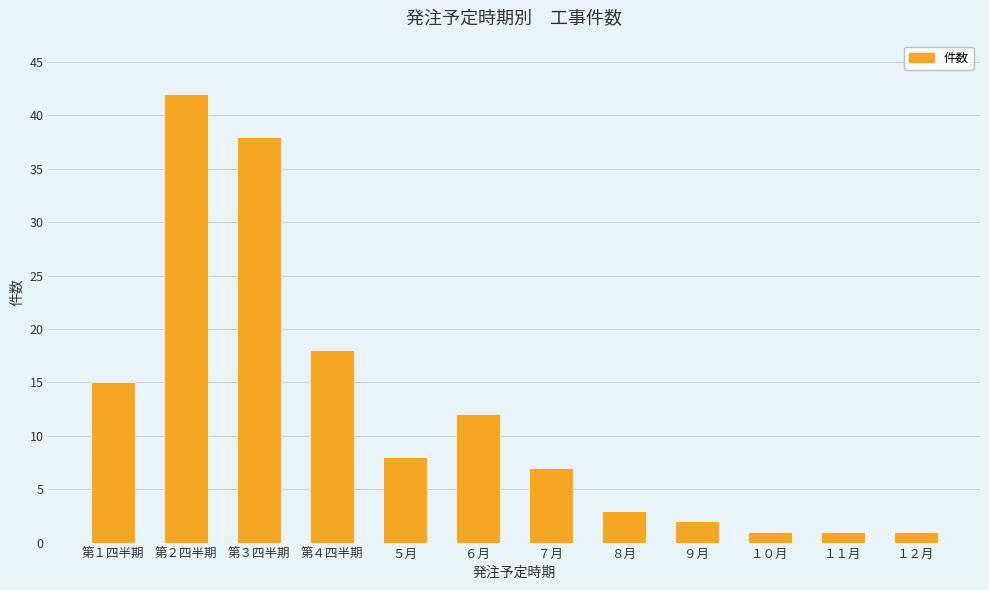

The value at 第１四半期 is 22. True or false?

False